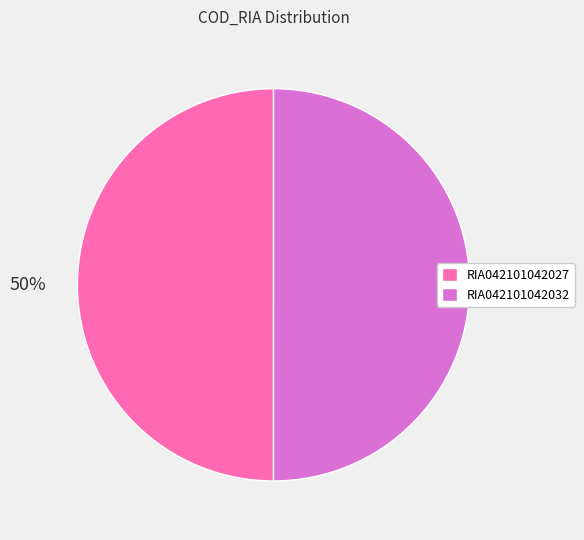

To the nearest percent, what portion does RIA042101042027 represent?

50%